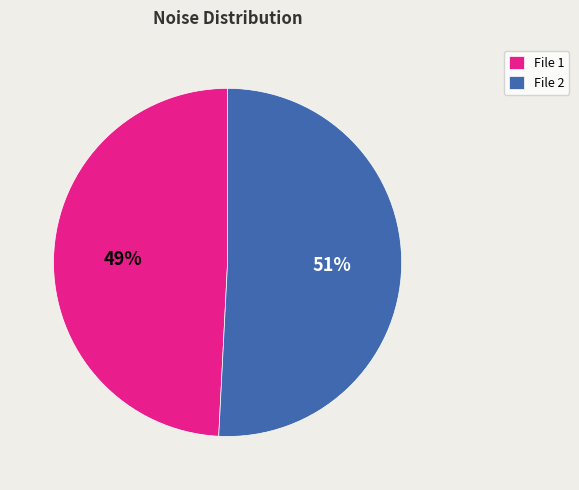

Is there a majority slice in this chart?

Yes